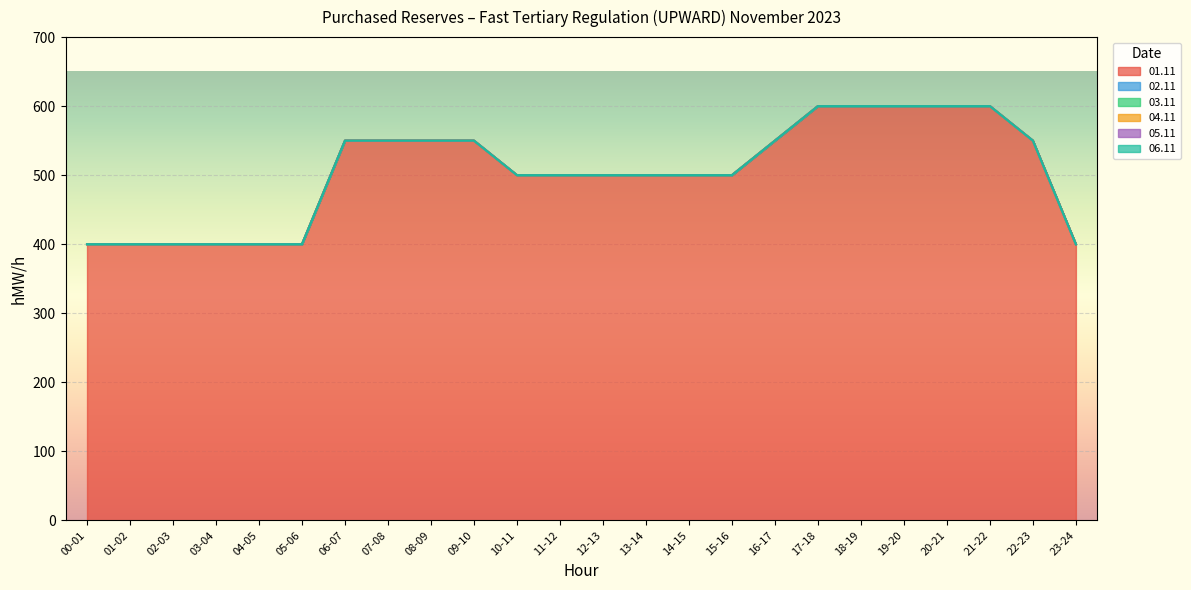

Which series changed the most between 16-17 and 21-22?

01.11